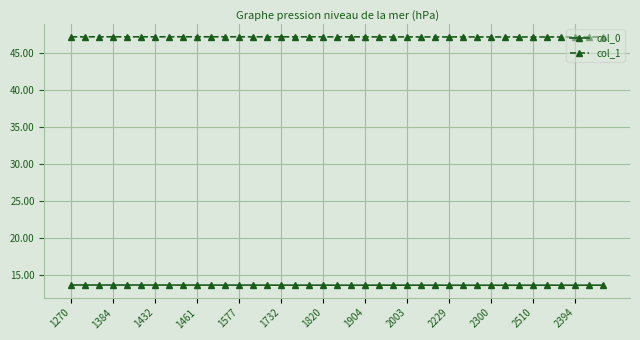

Reading left to right, extract all data points from this chart.

col_0: 13.6	13.6	13.6	13.6	13.6	13.6	13.6	13.6	13.6	13.6	13.6	13.6	13.6	13.6	13.6	13.6	13.6	13.6	13.6	13.6	13.6	13.6	13.6	13.6	13.6	13.6	13.6	13.6	13.6	13.6	13.6	13.6	13.6	13.6	13.6	13.6	13.6	13.6	13.6
col_1: 47.2	47.2	47.2	47.2	47.2	47.2	47.2	47.2	47.2	47.2	47.2	47.2	47.2	47.2	47.2	47.2	47.2	47.2	47.2	47.2	47.2	47.2	47.2	47.2	47.2	47.2	47.2	47.2	47.2	47.2	47.2	47.2	47.2	47.2	47.2	47.2	47.2	47.2	47.2